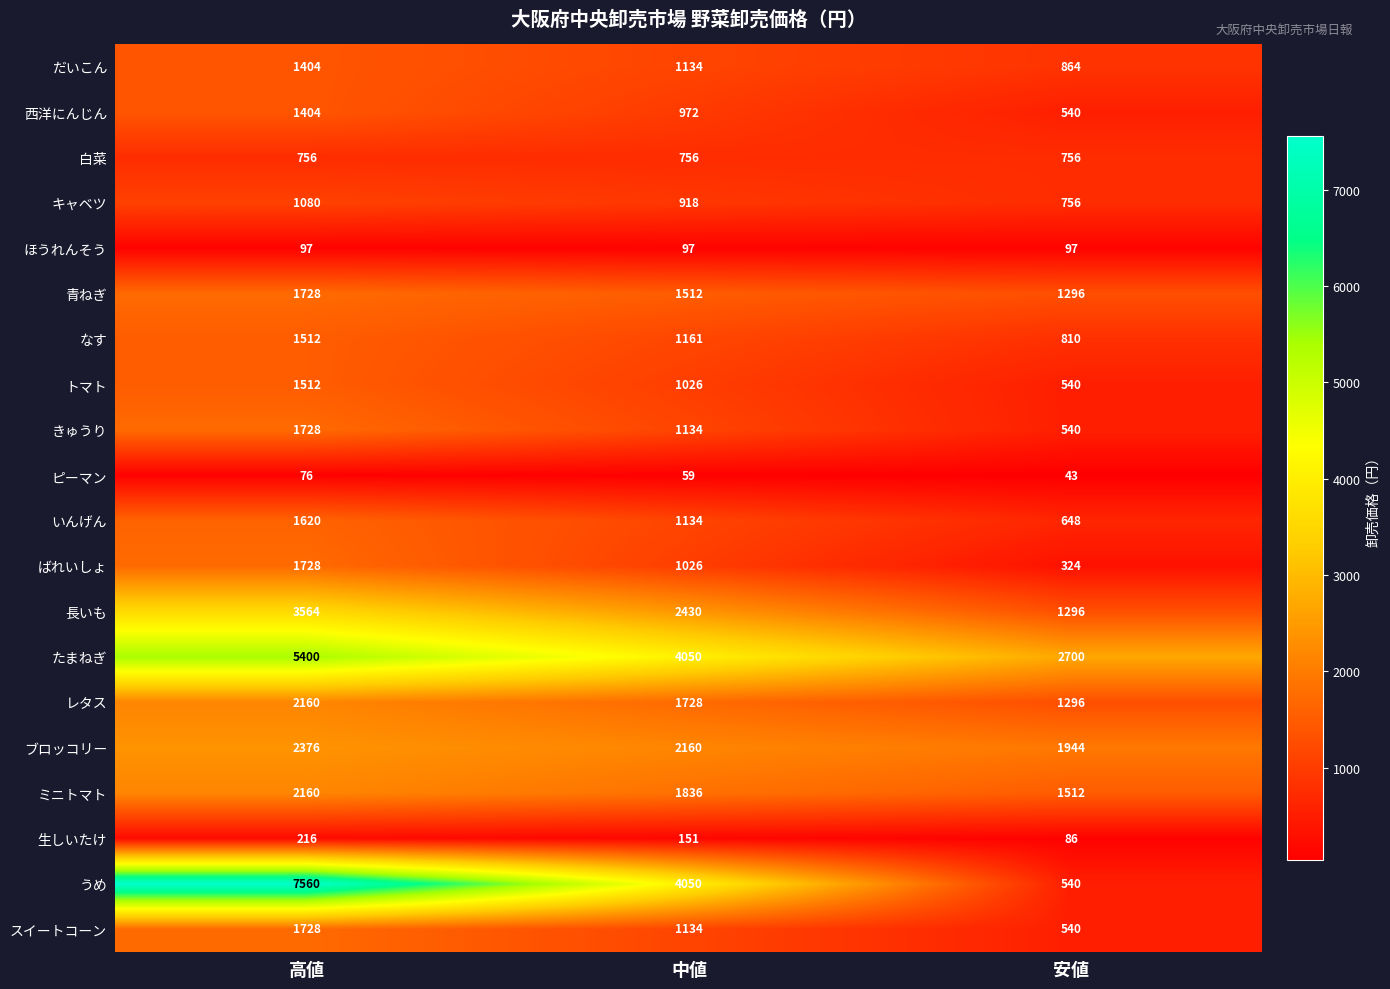

The value of うめ at 安値 is 540. True or false?

True